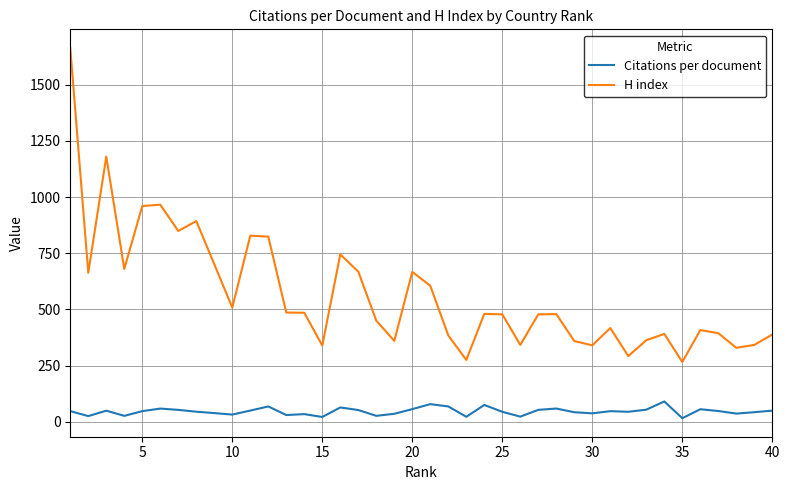

What is the greatest value displayed?

1664.0